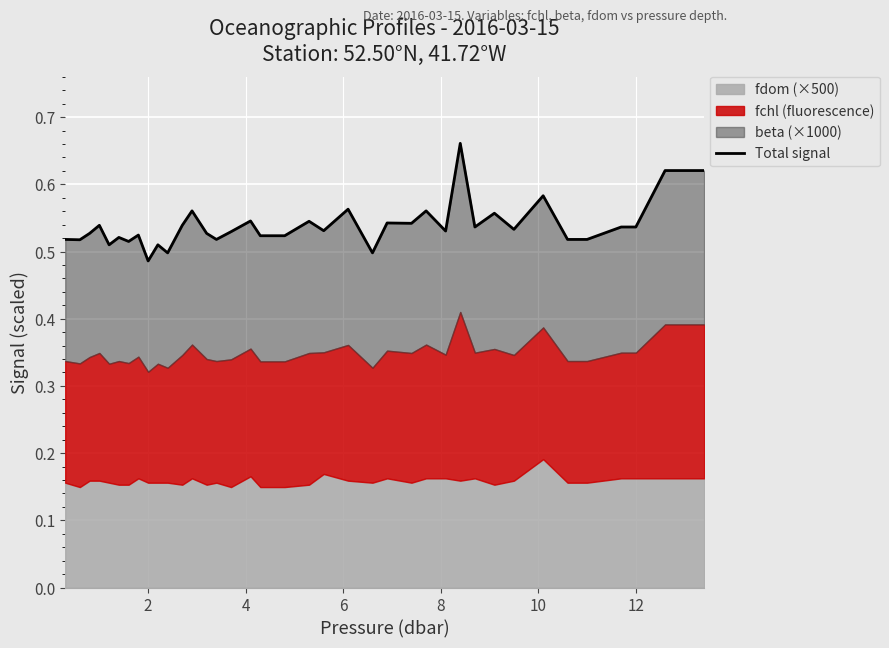

How many points are lower than both their immediate neighbors (excluding endpoints)?

12